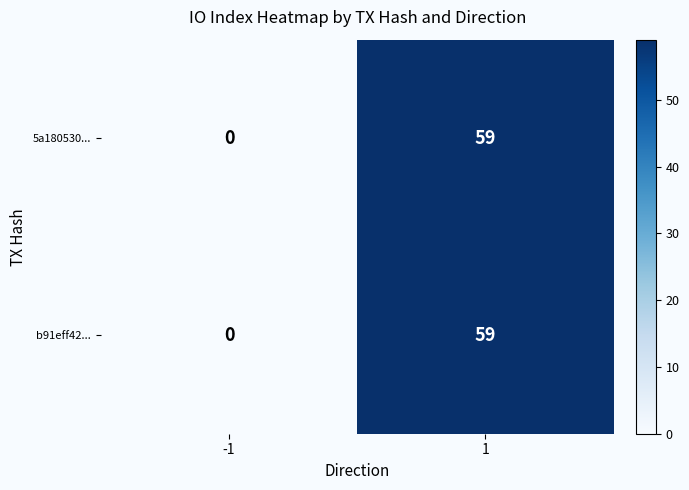

What is the greatest value displayed?

59